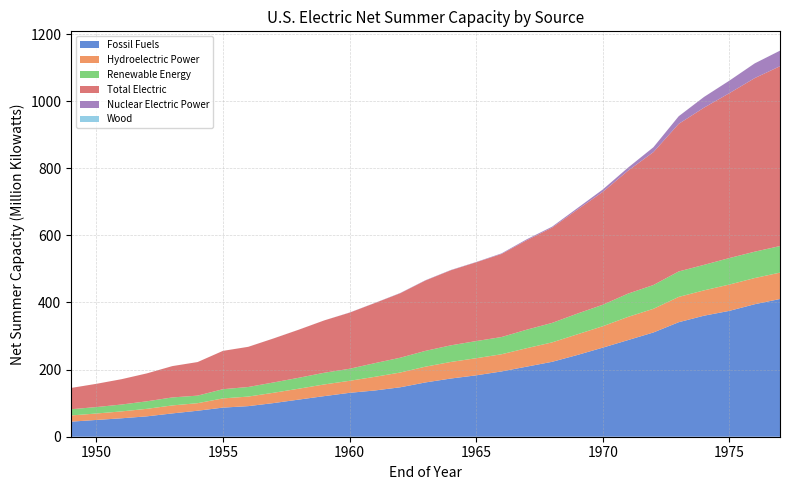

Reading left to right, list all the values displayed in this chart.

Fossil Fuels: 44.9	50.0	55.0	60.8	69.5	77.5	86.8	91.2	100.3	110.7	121.0	130.8	137.8	147.3	161.8	173.4	182.9	194.5	208.9	223.2	243.6	265.4	288.0	310.7	341.2	360.7	375.1	394.8	410.4
Hydroelectric Power: 18.5	19.2	20.5	22.4	23.8	22.5	27.4	28.5	30.7	32.5	34.8	35.8	40.7	44.0	47.0	49.4	51.0	51.2	55.0	57.9	61.6	63.8	69.1	70.5	75.4	75.5	78.4	78.0	78.6
Renewable Energy: 18.5	19.2	20.5	22.4	23.8	22.5	27.4	28.5	30.8	32.6	34.9	35.9	40.8	44.1	47.1	49.5	51.1	51.3	55.1	58.0	61.8	64.0	69.4	70.9	75.9	76.0	79.0	78.6	79.2
Total Electric: 63.4	69.2	75.5	83.2	93.3	100.0	114.2	119.7	131.1	143.3	155.9	167.1	179.0	192.1	209.7	223.7	234.8	247.5	266.7	284.0	309.8	336.4	366.4	396.0	439.8	468.5	491.3	517.2	535.9
Nuclear Electric Power: 0.0	0.0	0.0	0.0	0.0	0.0	0.0	0.0	0.1	0.1	0.1	0.4	0.4	0.7	0.8	0.8	0.8	1.7	2.7	2.7	4.4	7.0	9.0	14.5	22.7	31.9	37.3	43.8	46.3
Wood: 0.0	0.0	0.0	0.0	0.0	0.0	0.0	0.0	0.1	0.1	0.1	0.1	0.1	0.1	0.1	0.1	0.1	0.1	0.1	0.1	0.1	0.1	0.1	0.1	0.1	0.1	0.1	0.1	0.1